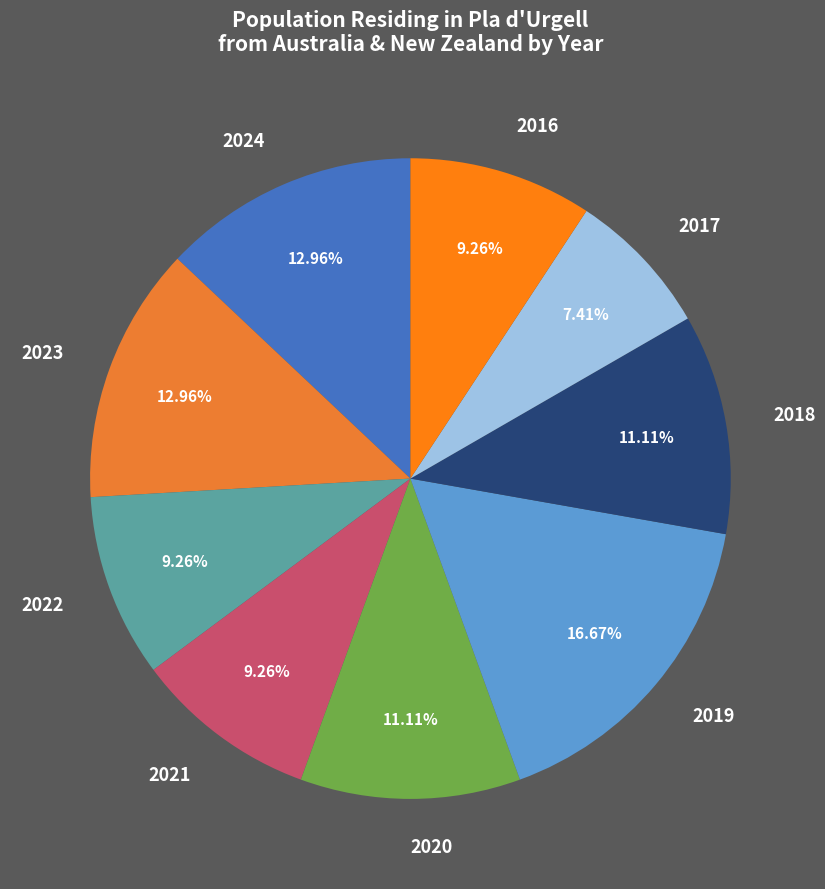

Which slice is the smallest?

2017